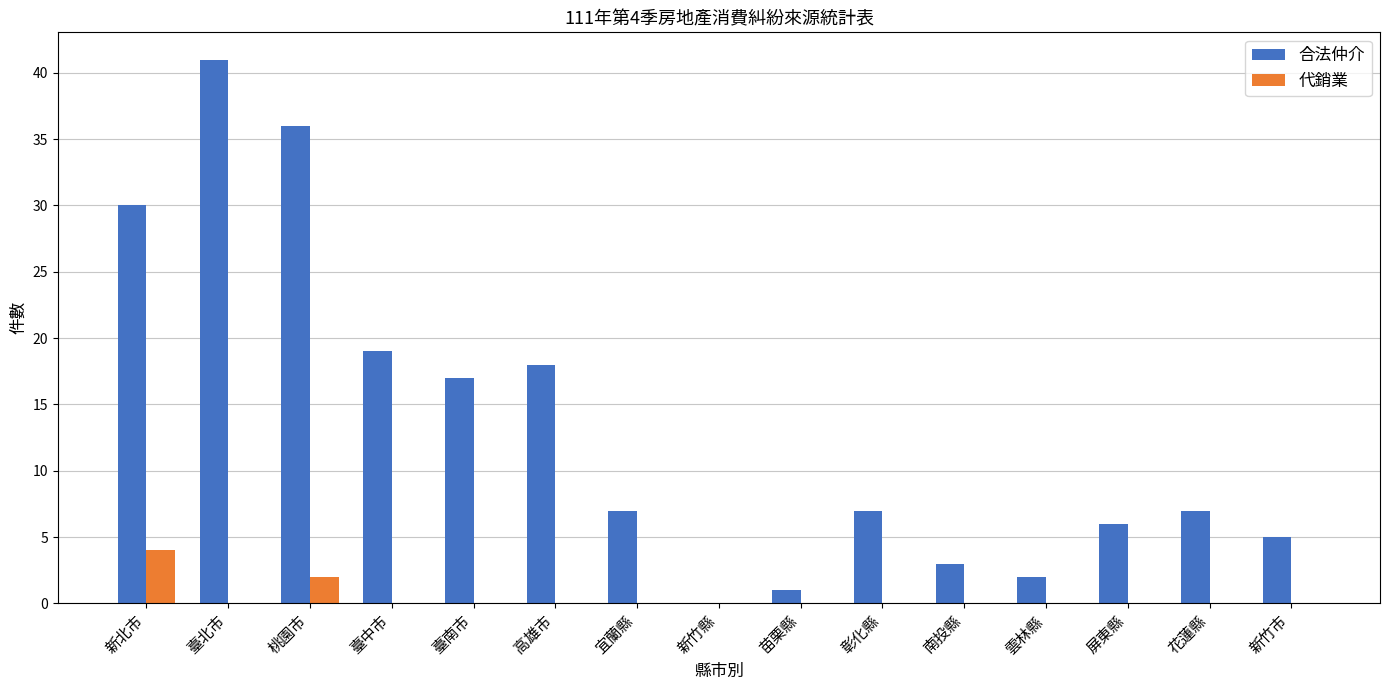

Between 桃園市 and 臺南市, which series saw the biggest shift?

合法仲介